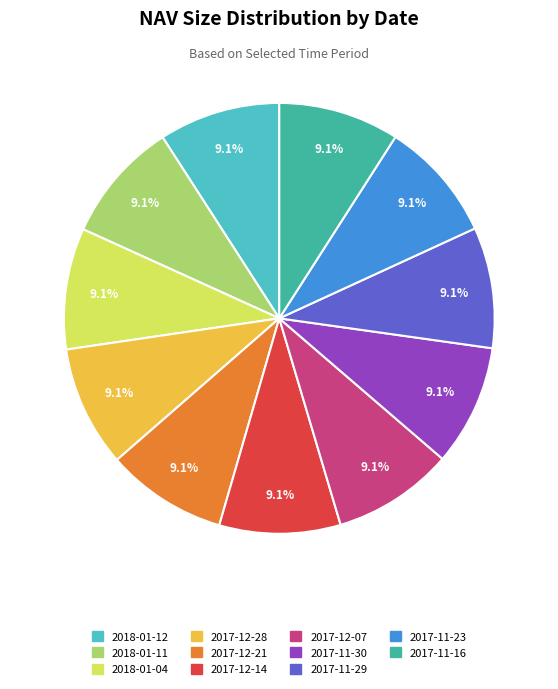

To the nearest percent, what portion does 2017-11-30 represent?

9%